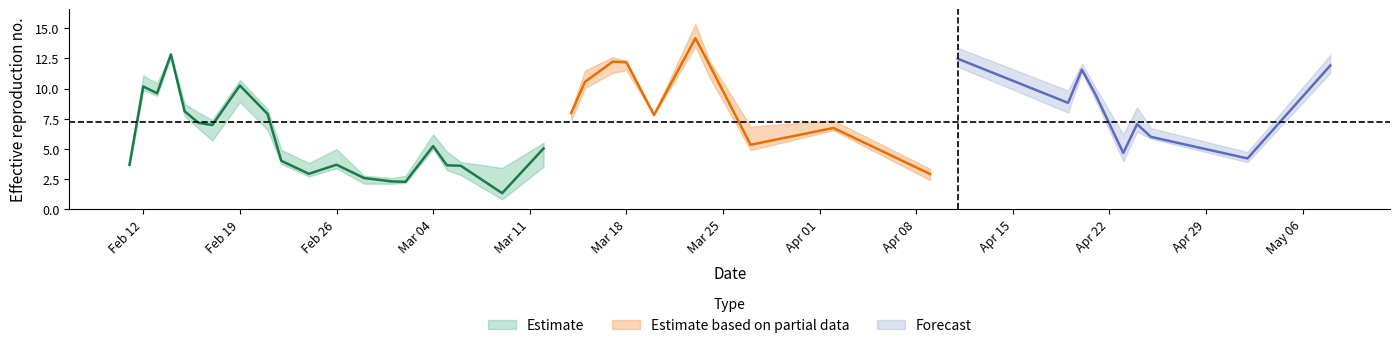

Reading left to right, transcribe all the data shown in this chart.

minimum: minimum=3.5	maximum=9.9	mean=9.4	3=12.6	4=7.7	5=6.7	6=5.7	7=8.9	8=6.6	9=3.7	10=2.7	11=3.4	12=2.1	13=2.1	14=2.2	15=5.0	16=3.2	17=2.8	18=0.8	19=3.5	20=7.4	21=10.0	22=11.3	23=11.5	24=7.8	25=13.5	26=11.0	27=4.9	28=6.5	29=2.4	30=11.8	31=8.0	32=11.3	33=9.0	34=4.0	35=6.4	36=5.8	37=3.9	38=11.3
maximum: minimum=4.0	maximum=11.1	mean=10.4	3=12.9	4=8.7	5=8.0	6=7.4	7=10.7	8=8.3	9=4.9	10=3.8	11=5.0	12=2.8	13=2.6	14=2.8	15=6.2	16=4.8	17=3.9	18=3.4	19=5.5	20=8.2	21=11.5	22=12.6	23=12.3	24=7.9	25=15.4	26=12.3	27=6.8	28=7.3	29=3.3	30=13.4	31=9.8	32=12.0	33=10.0	34=6.2	35=8.4	36=6.7	37=4.7	38=12.8
mean: minimum=3.7	maximum=10.2	mean=9.6	3=12.8	4=8.1	5=7.2	6=7.0	7=10.2	8=7.9	9=4.0	10=2.9	11=3.7	12=2.6	13=2.3	14=2.3	15=5.2	16=3.6	17=3.6	18=1.3	19=5.0	20=8.0	21=10.6	22=12.2	23=12.2	24=7.8	25=14.2	26=12.0	27=5.3	28=6.7	29=2.9	30=12.5	31=8.8	32=11.6	33=9.5	34=4.6	35=7.0	36=6.0	37=4.2	38=11.9